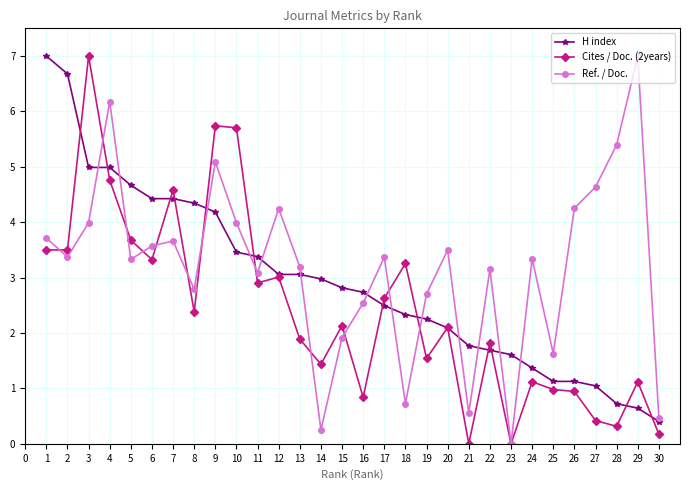

How many values in the H index series exceed 2?

20